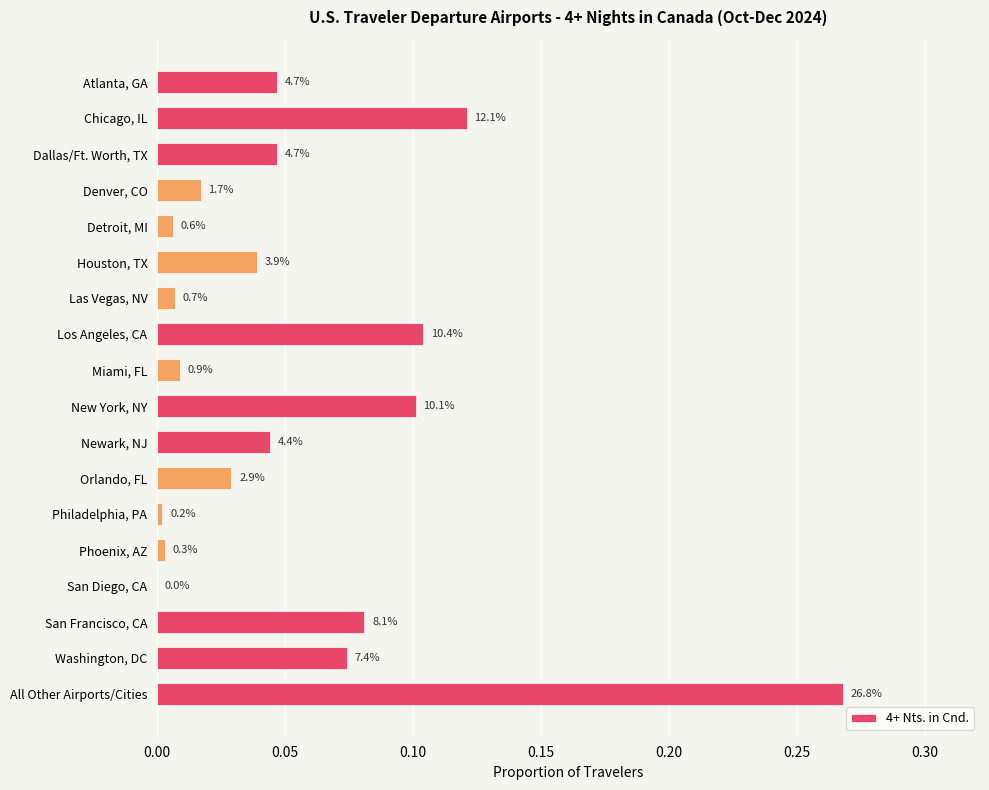

What is the sum of all values?

1.0